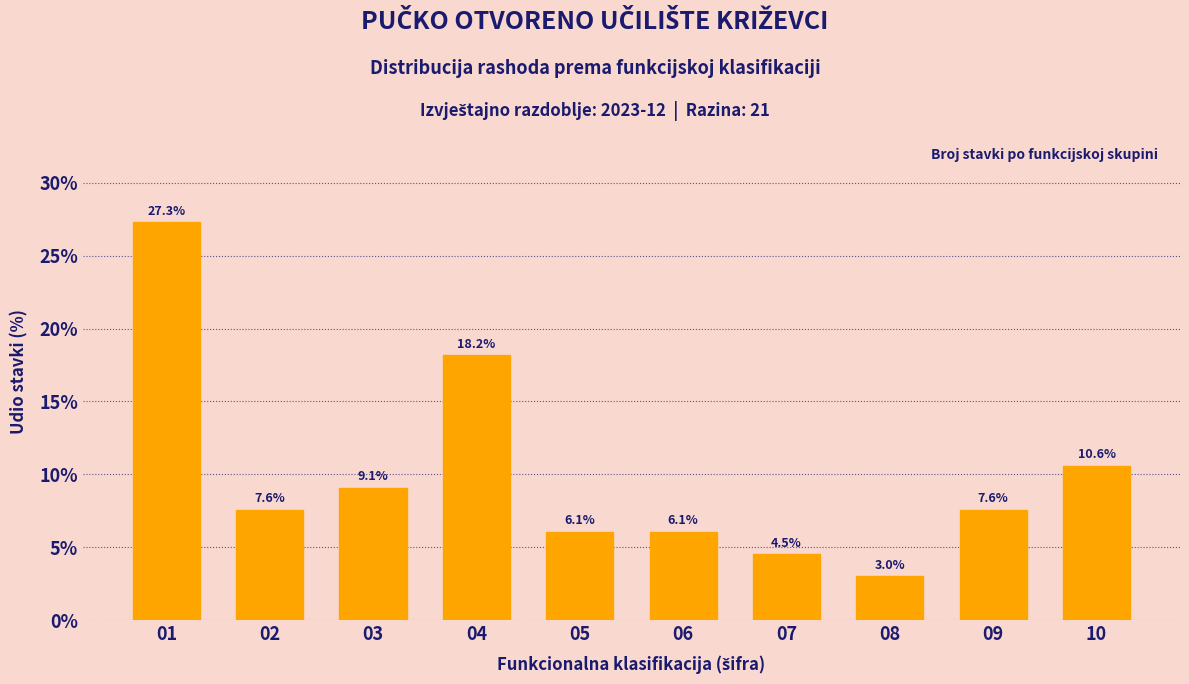

Reading left to right, list all the values displayed in this chart.

01=27.3	02=7.6	03=9.1	04=18.2	05=6.1	06=6.1	07=4.5	08=3.0	09=7.6	10=10.6